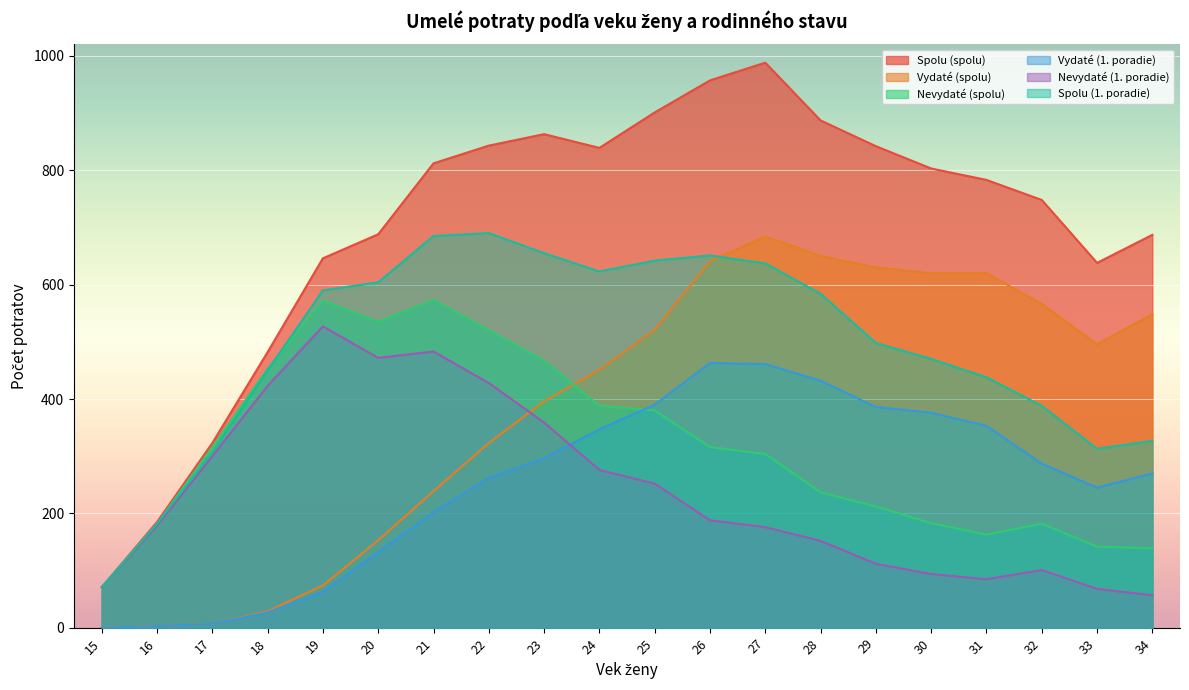

Where do Spolu (1. poradie) and Nevydaté (spolu) first cross each other?

18 and 19